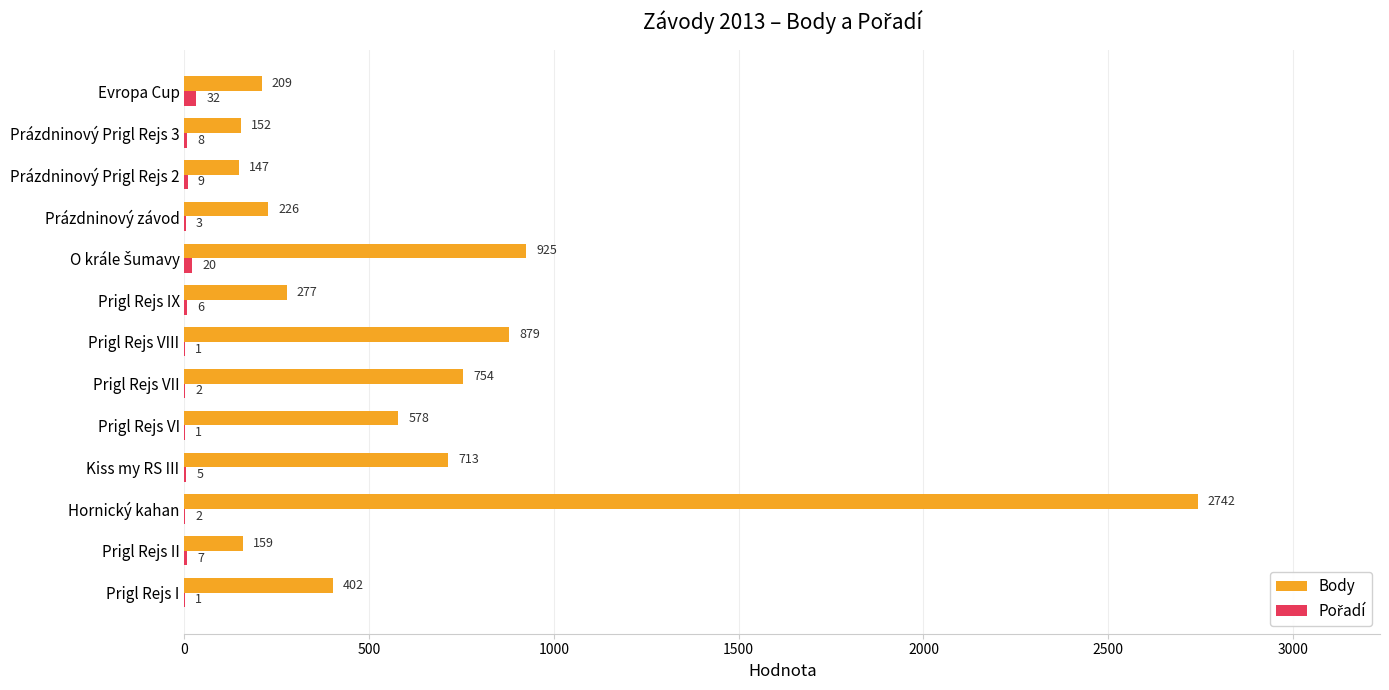

At which label does Body reach its peak?

Hornický kahan